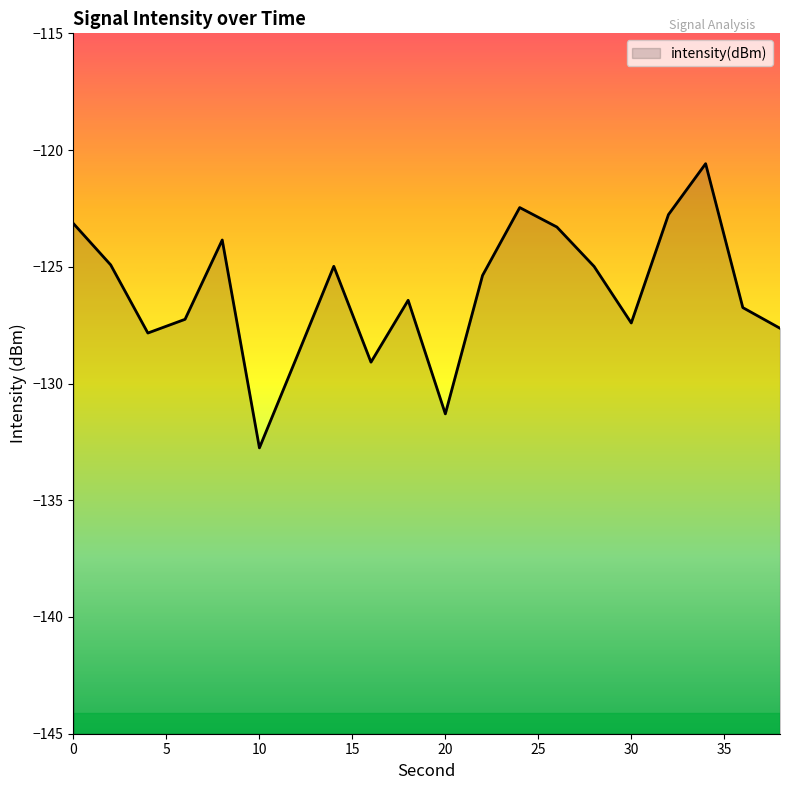

True or false: the data has more than 0 interior local peaks.

True